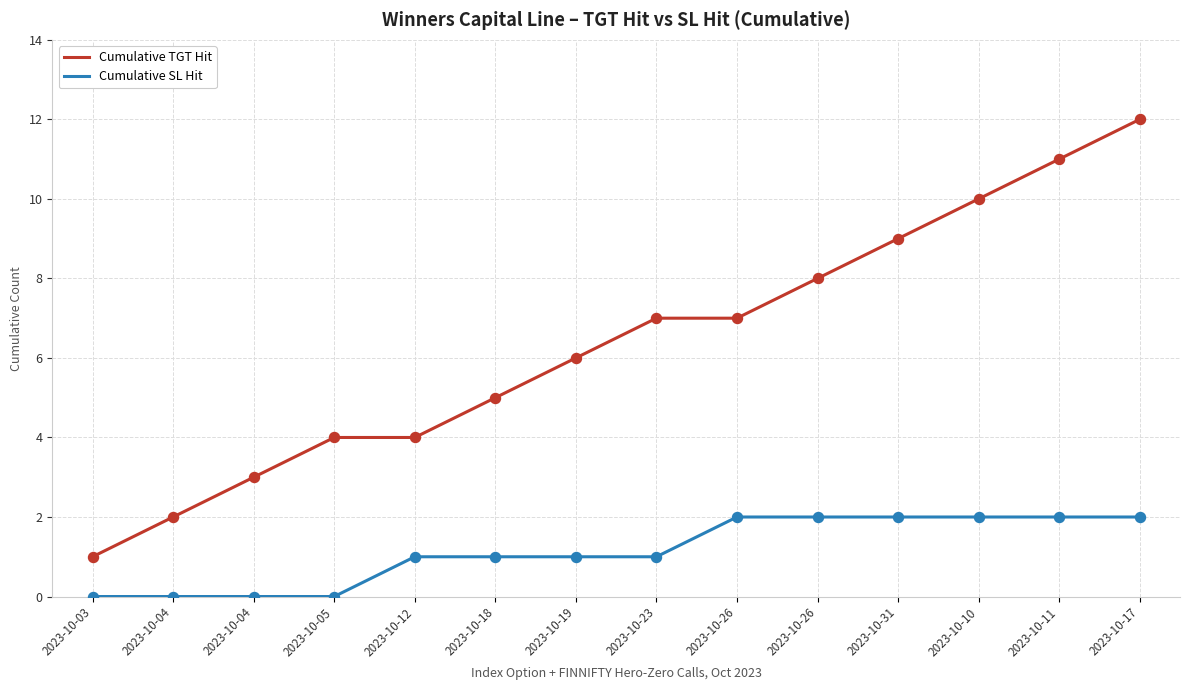

What are all the series names shown in the legend?

Cumulative TGT Hit, Cumulative SL Hit